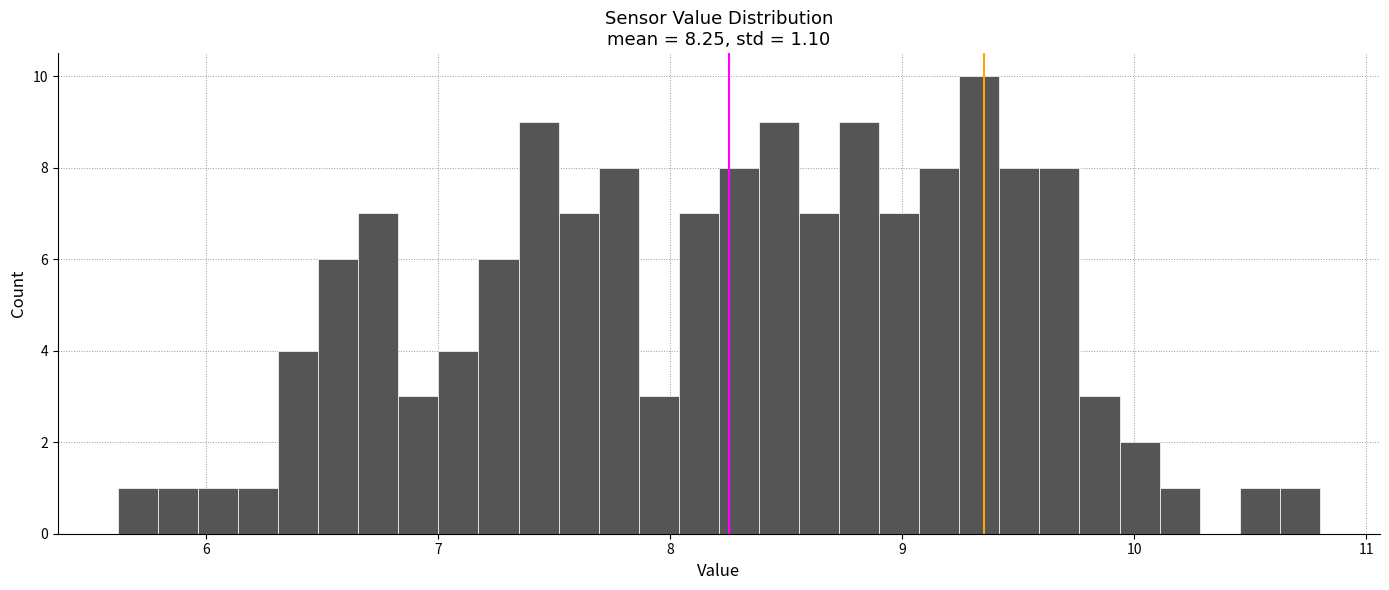

Around what value on the x-axis is the tallest bar? Give the approximate position of its centre, as read against the axis.

9.3